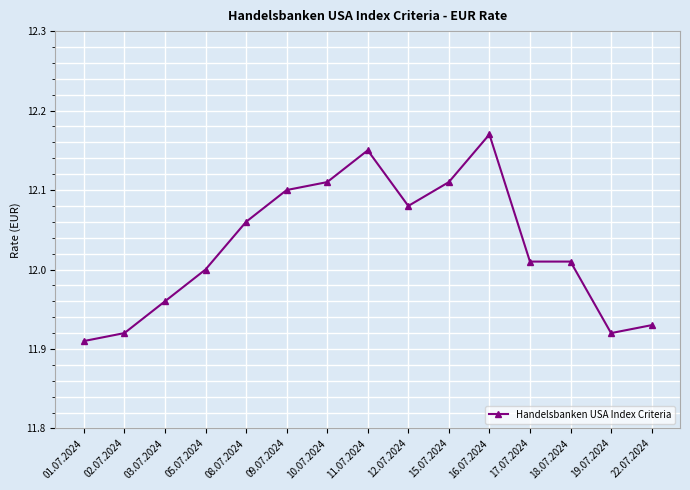

Which category has the highest value across all series?

16.07.2024